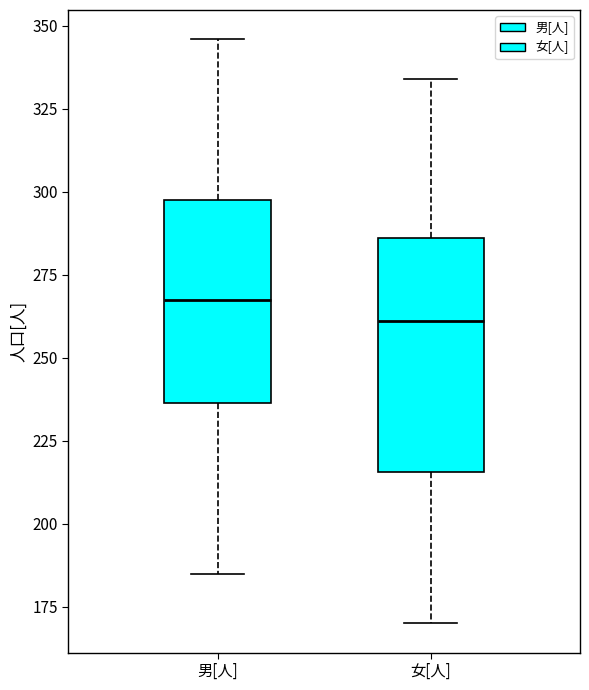

Comparing the boxes themselves (not the whiskers), which one is the tallest?

女[人]